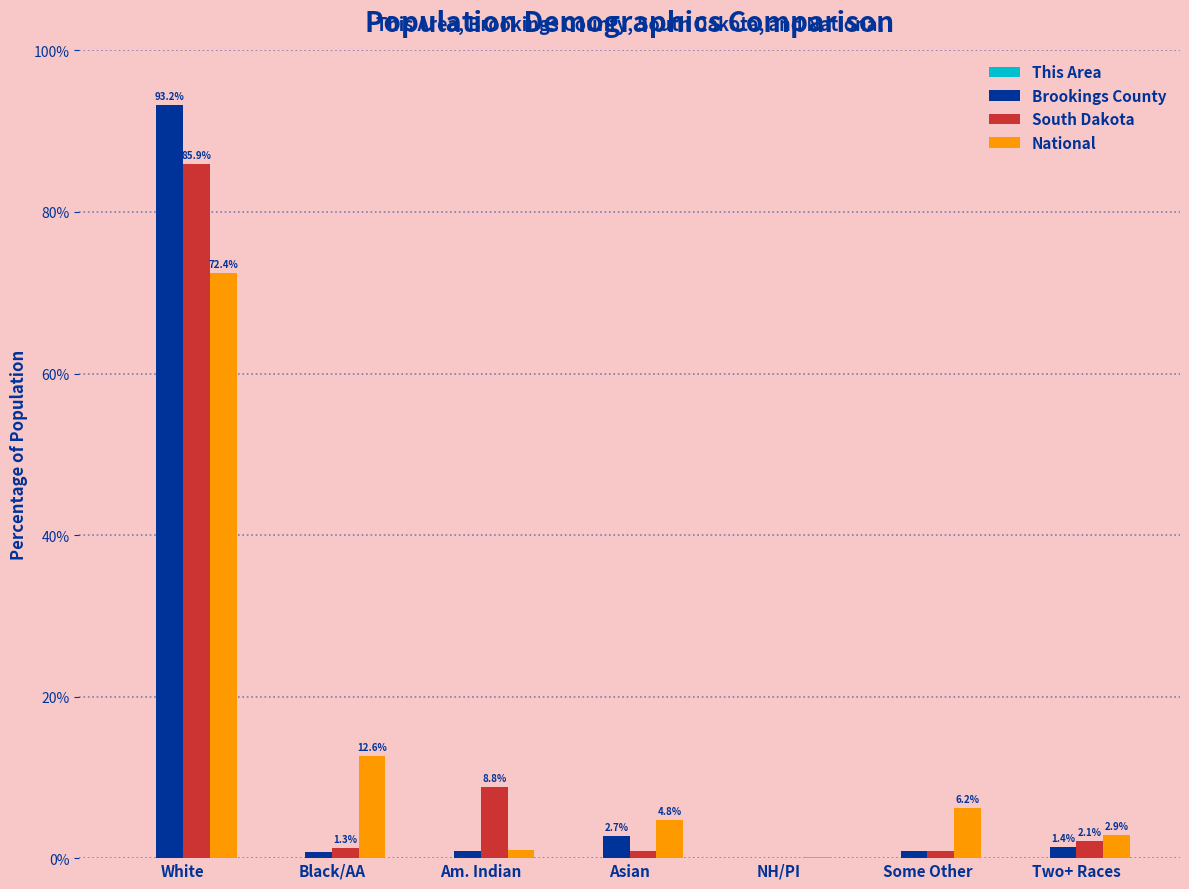

How many data points does each series have?

7